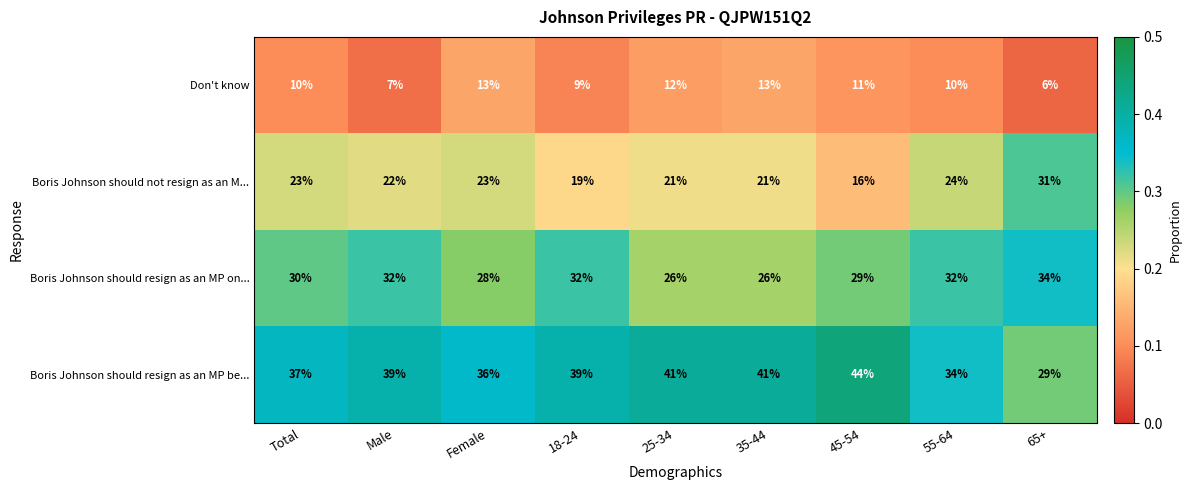

What is the sum of all Don't know values?

91